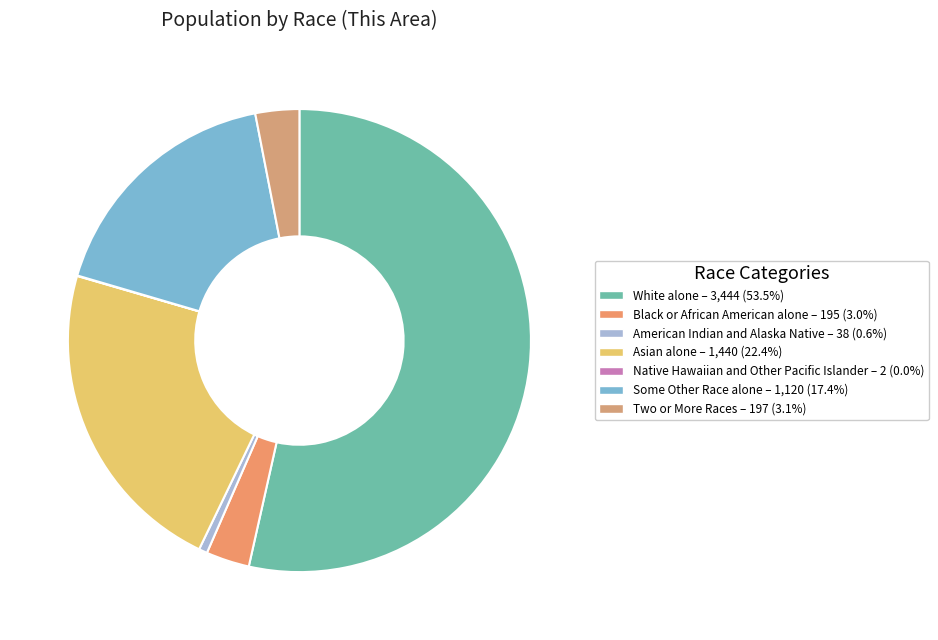

Is it true that White alone is 42% of the pie?

False